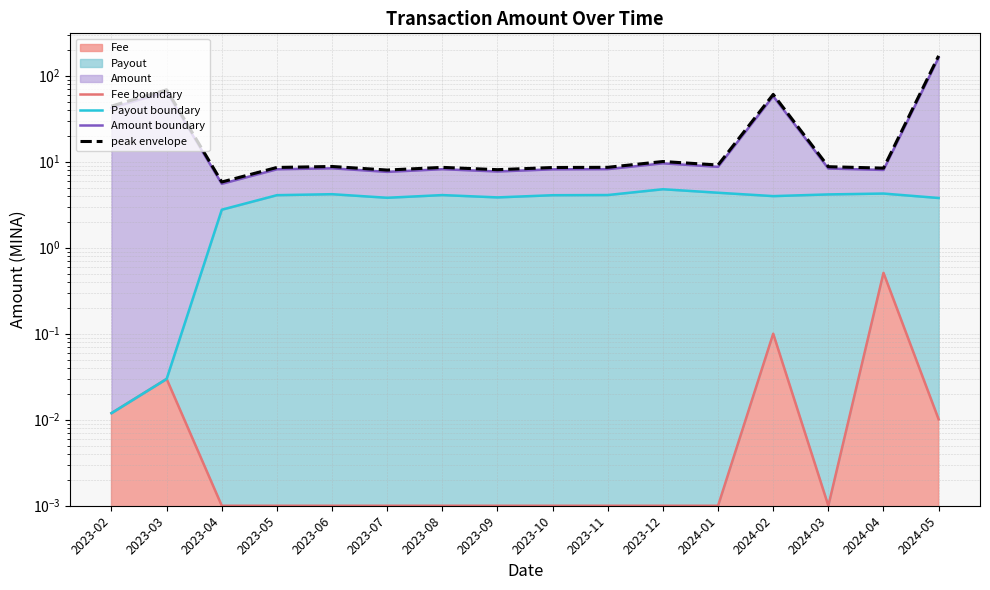

Is the value of Amount boundary at 2023-02 greater than the value of Payout boundary at 2024-04?

Yes